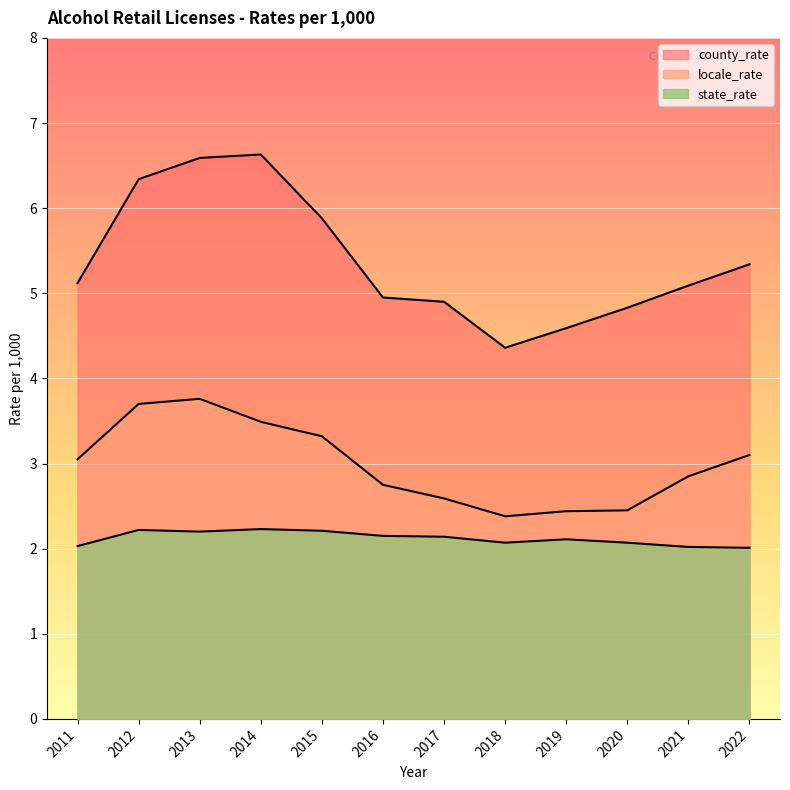

How many interior local peaks does the state_rate series have?

3